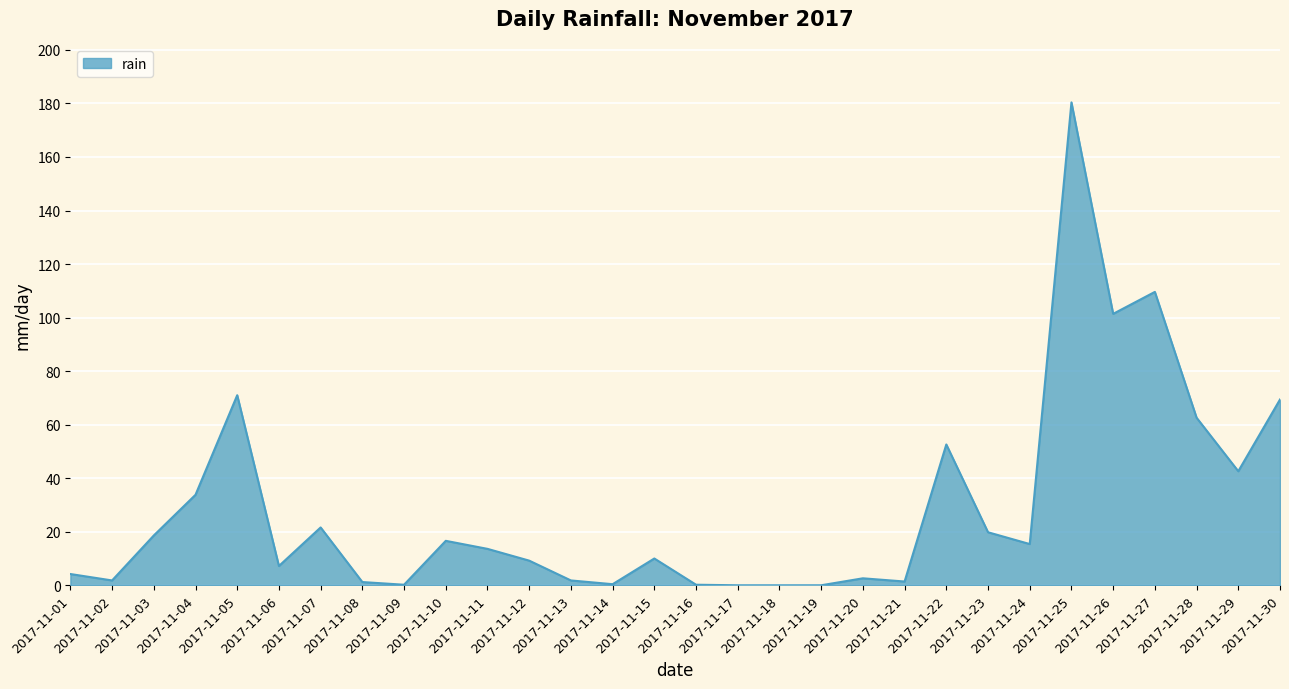

Count the number of values greater than 13.

15